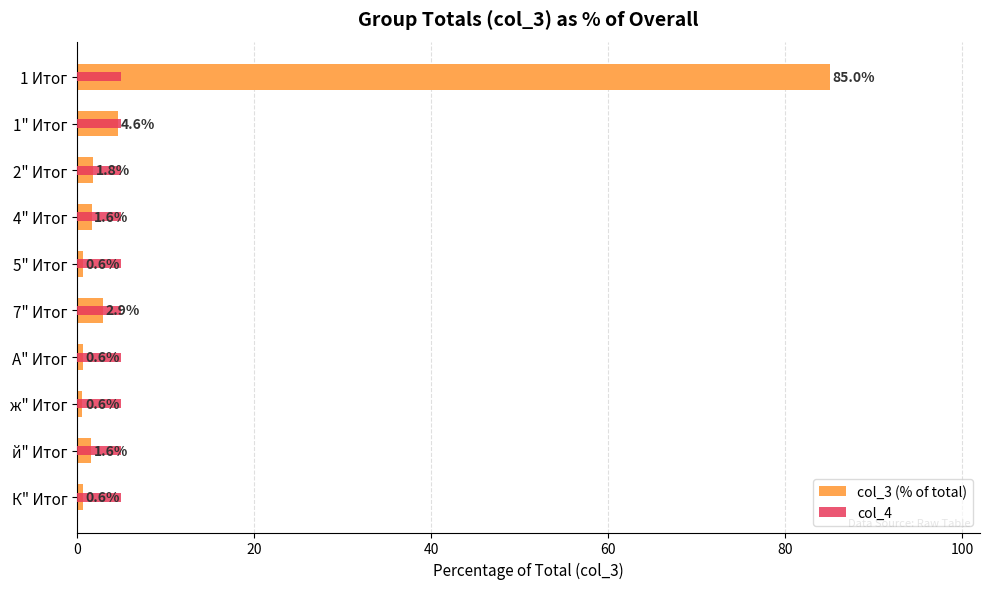

Reading left to right, transcribe all the data shown in this chart.

col_3 (% of total): 85.0	4.6	1.8	1.6	0.6	2.9	0.6	0.6	1.6	0.6
col_4: 0.2	0.2	0.2	0.2	0.2	0.2	0.2	0.2	0.2	0.2